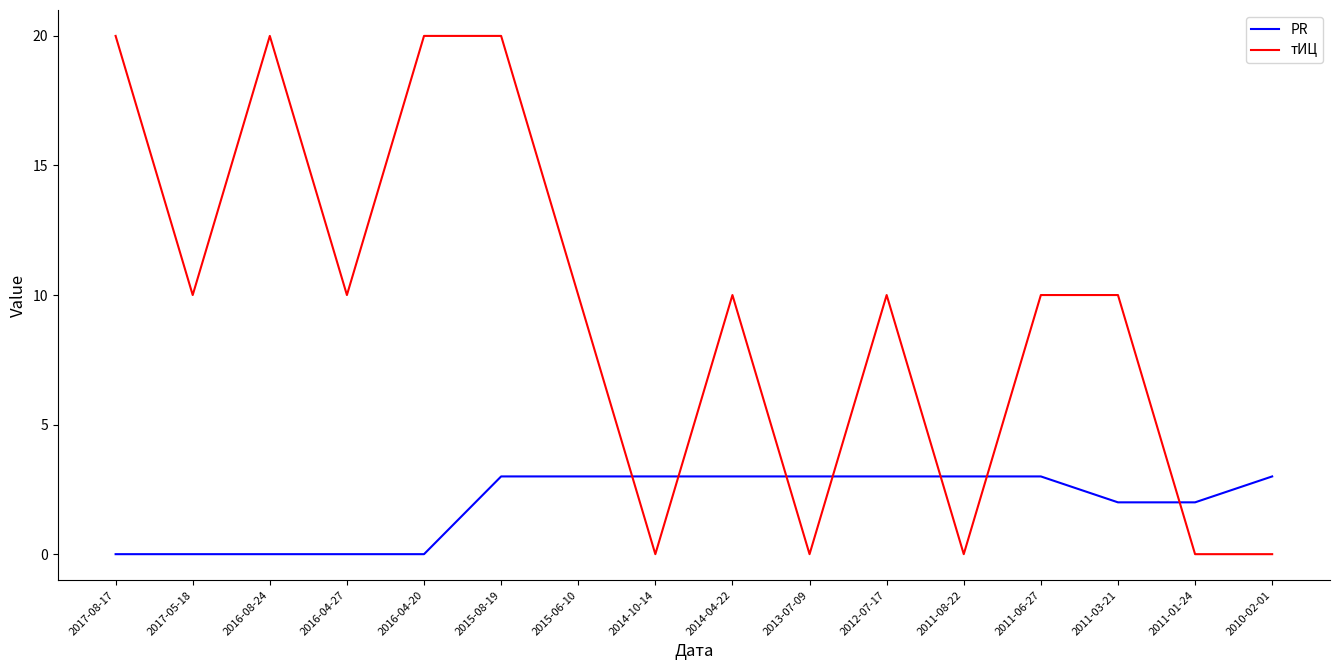

The value of PR at 2013-07-09 is 2. True or false?

False